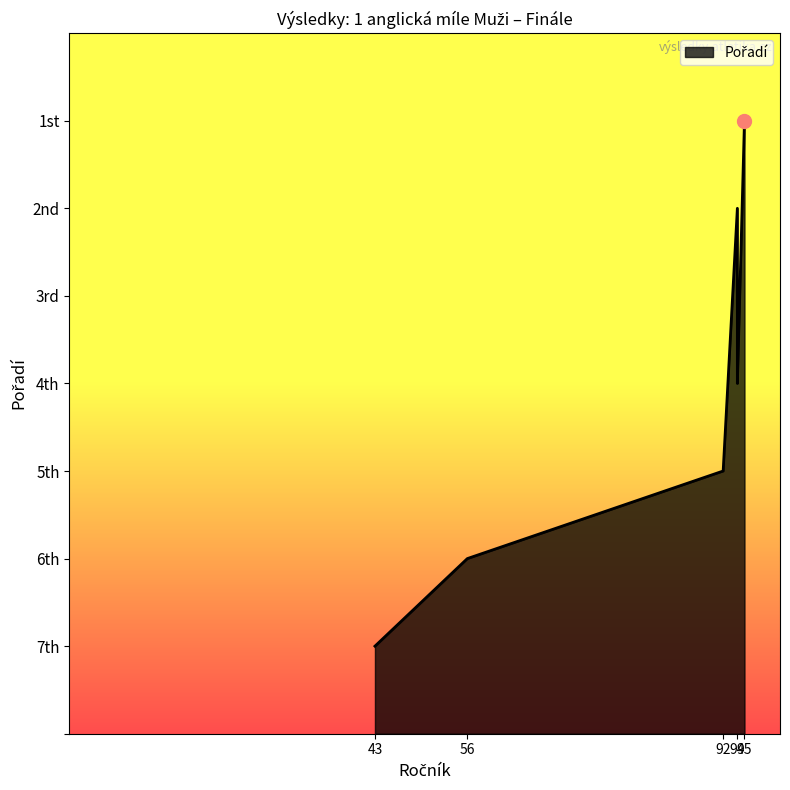

True or false: the data shows 2 at Šacl Jiří (94).

True